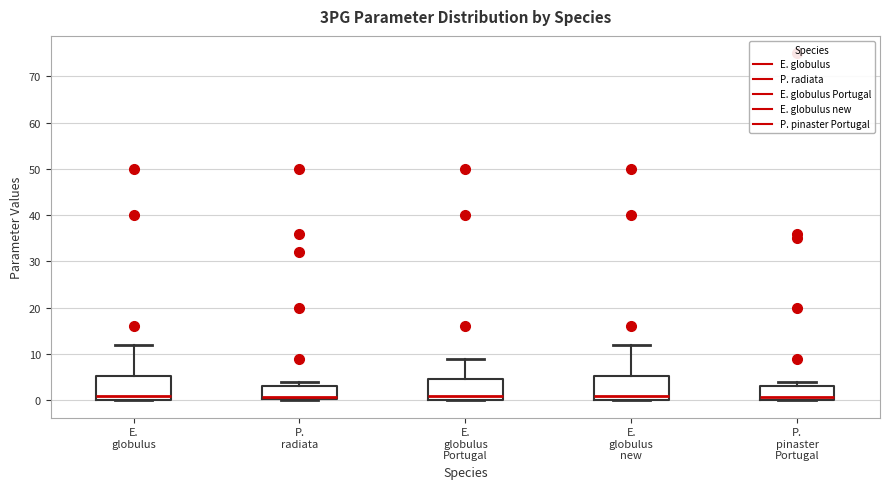

Reading left to right, transcribe this box plot: for each box, give where its median line is, the range the box spans, and where its two whiskers end, as read against the y-axis. The values are not printed on the chart, so give them approximately, as read against the axis.

E. globulus: median 1, box 0 to 5, whiskers 0 to 12
P. radiata: median 1, box 0 to 3, whiskers 0 to 4
E. globulus Portugal: median 1, box 0 to 5, whiskers 0 to 9
E. globulus new: median 1, box 0 to 5, whiskers 0 to 12
P. pinaster Portugal: median 1, box 0 to 3, whiskers 0 to 4